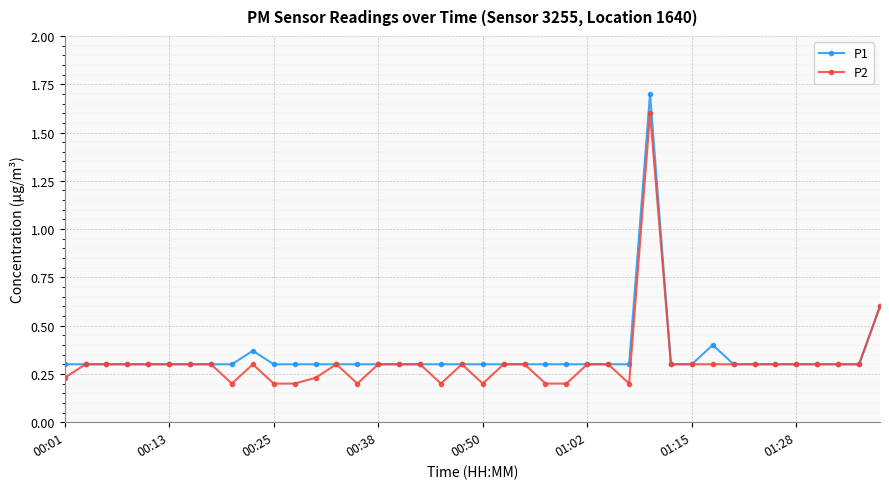

Rank the series by their maximum value, from highest to lowest.

P1, P2